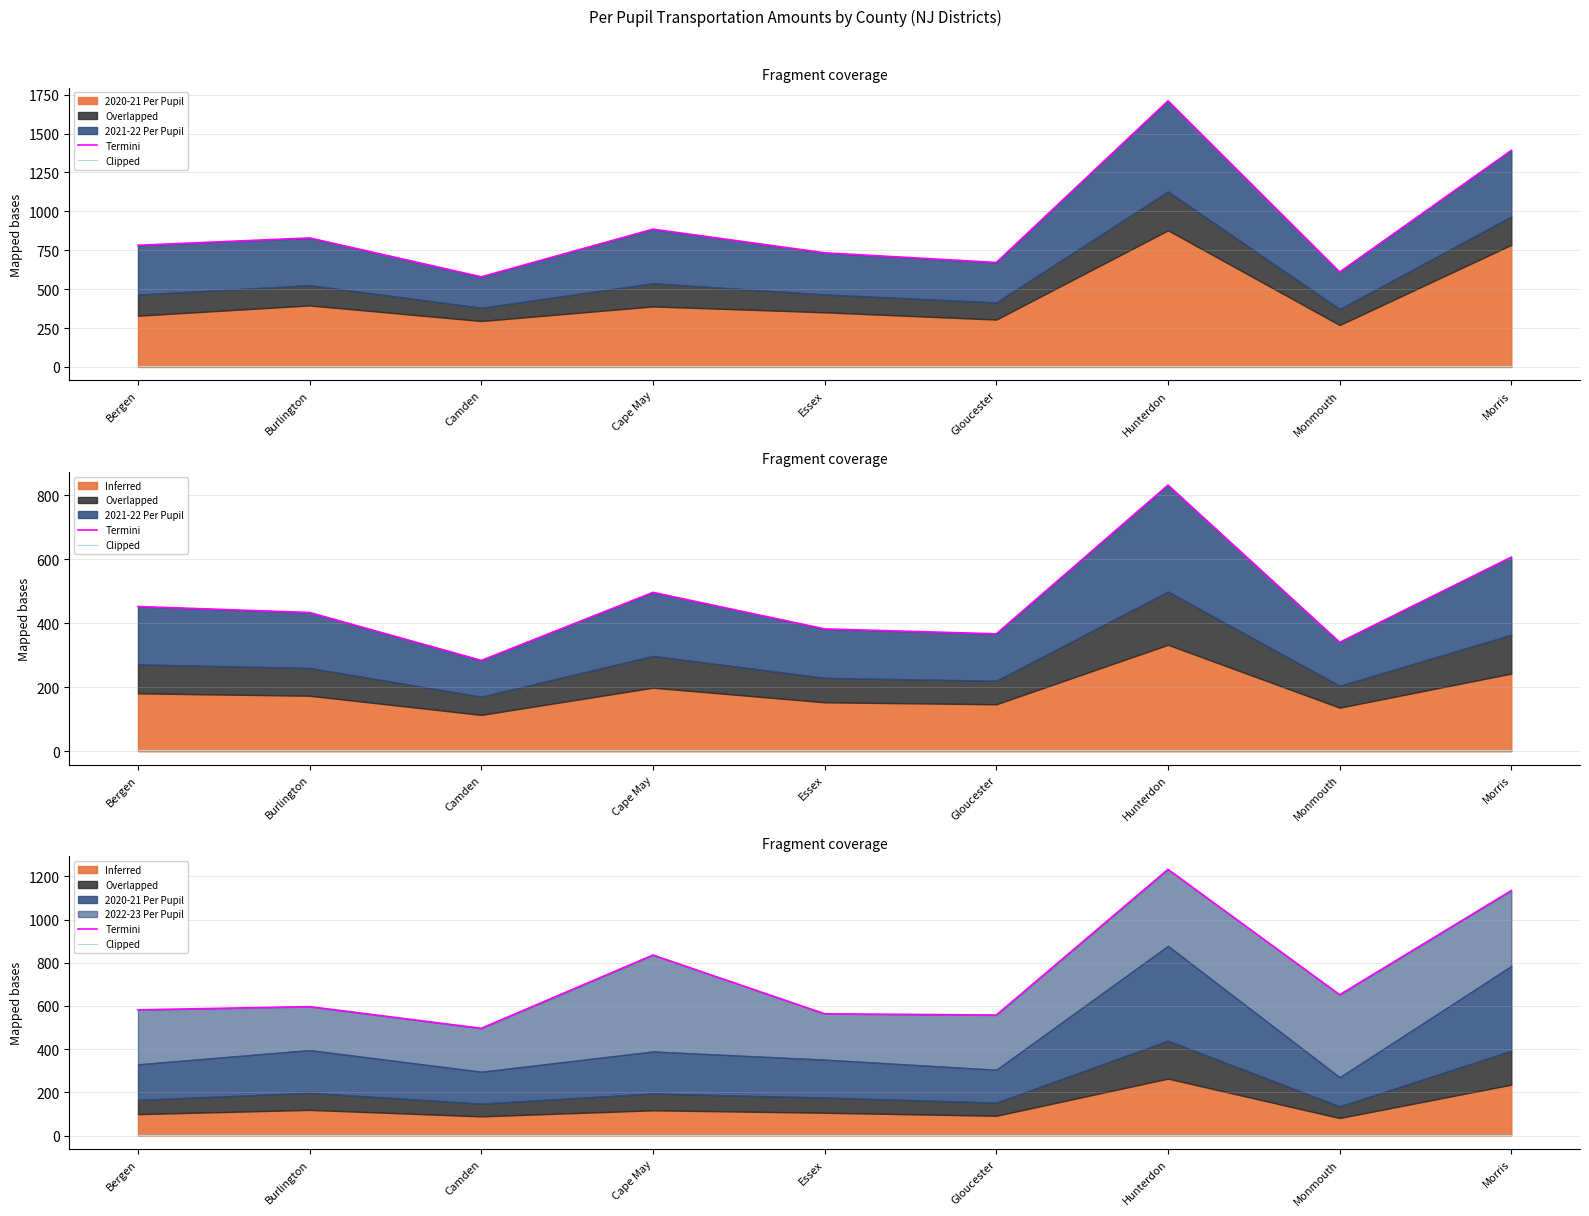

Which category has the lowest value across all series?

Bergen